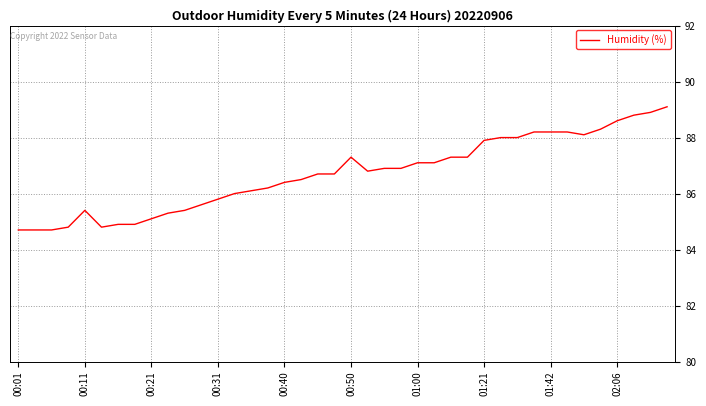

What is the minimum value shown in the chart?

84.7